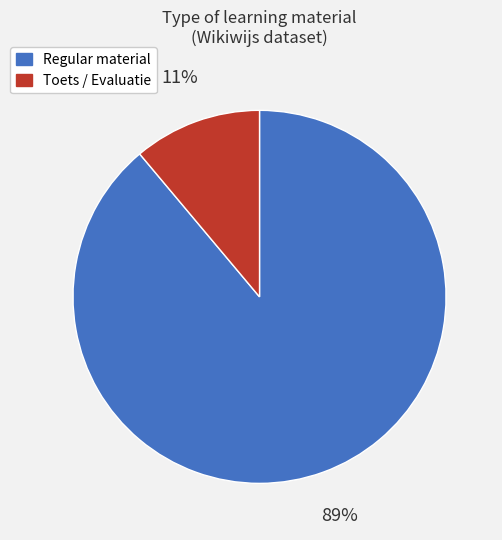

How many slices are in this pie chart?

2